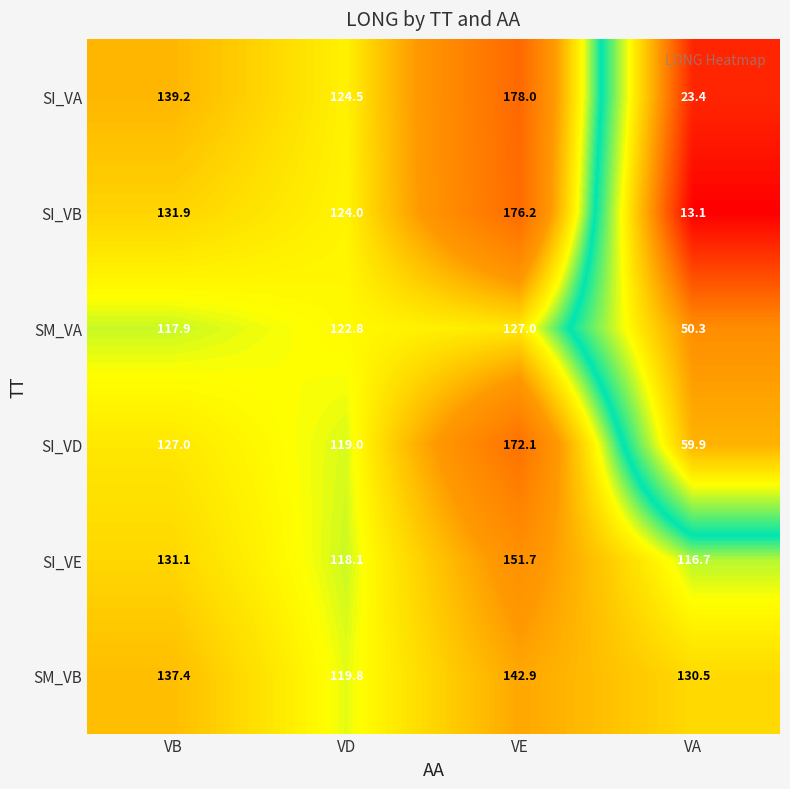

What is the difference between the second highest and minimum values in the SI_VA series?

115.8